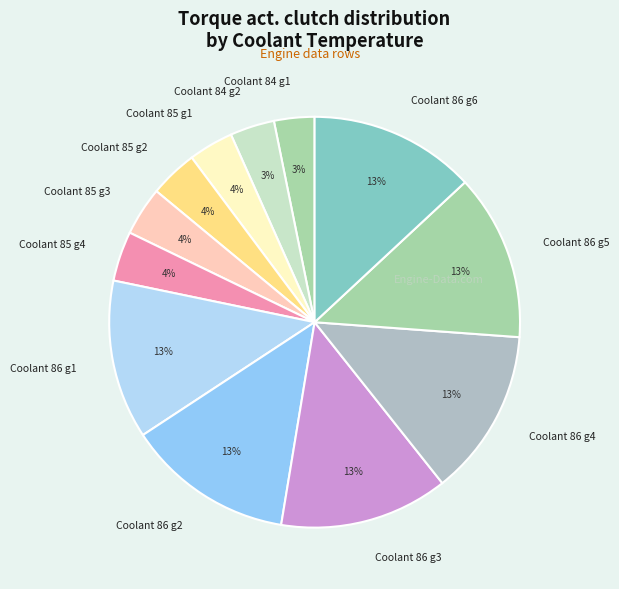

Between Coolant 86 g2 and Coolant 85 g4, which is larger?

Coolant 86 g2